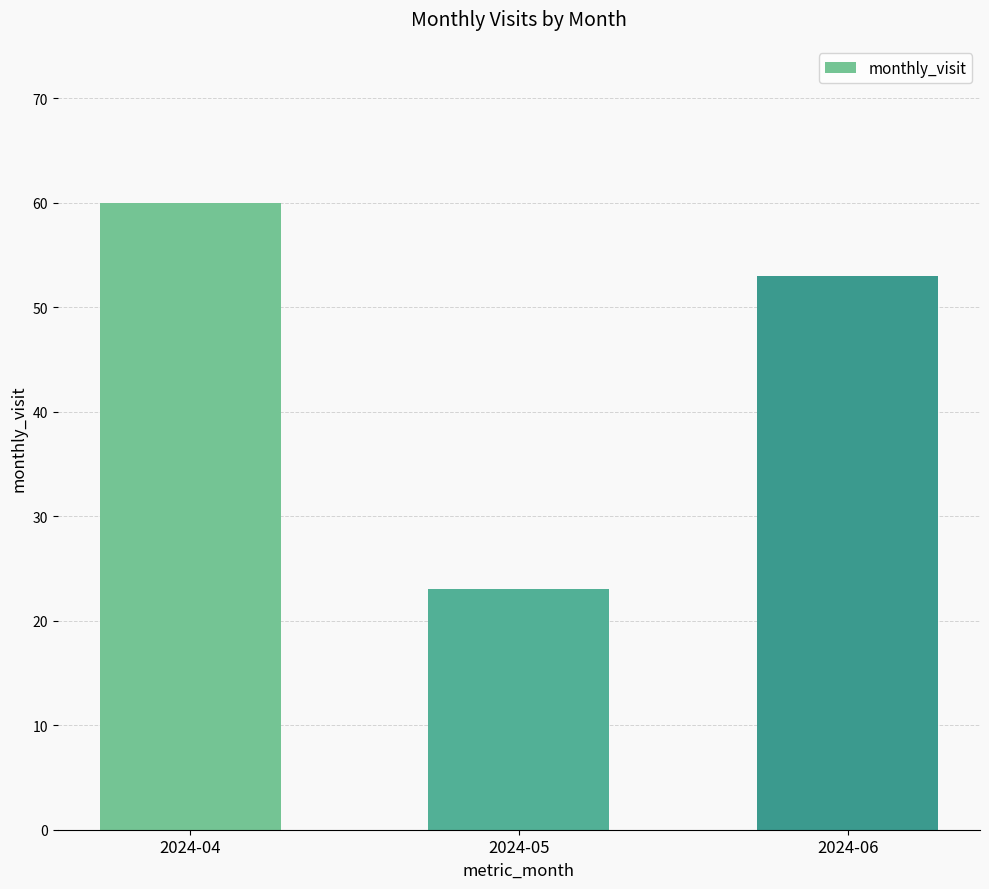

What is the value of the 1st bar from the left?

60